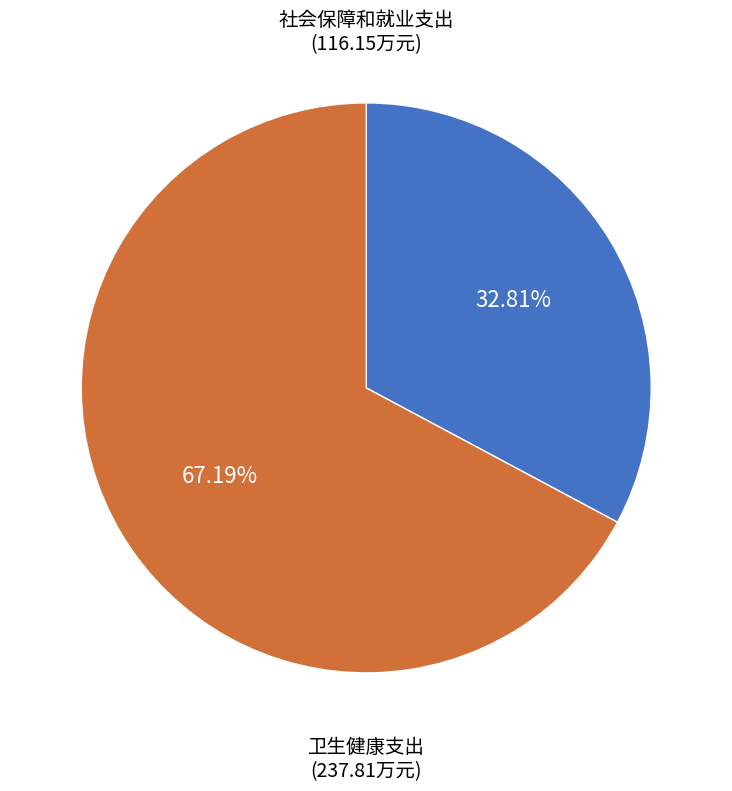

Is there a majority slice in this chart?

Yes